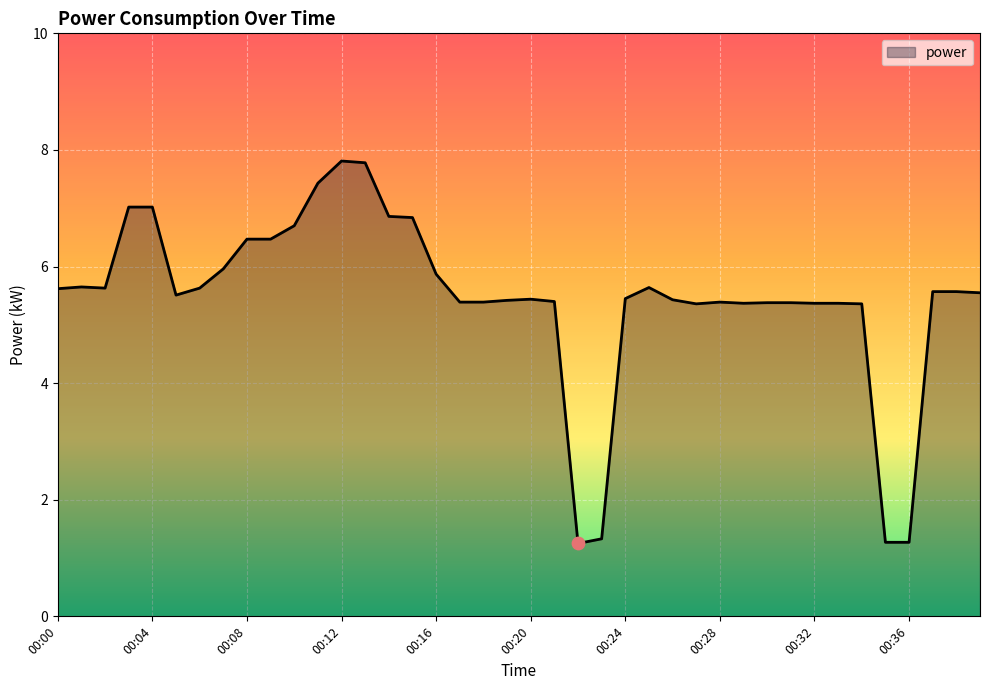

What is the difference between the maximum and minimum values?

6.6